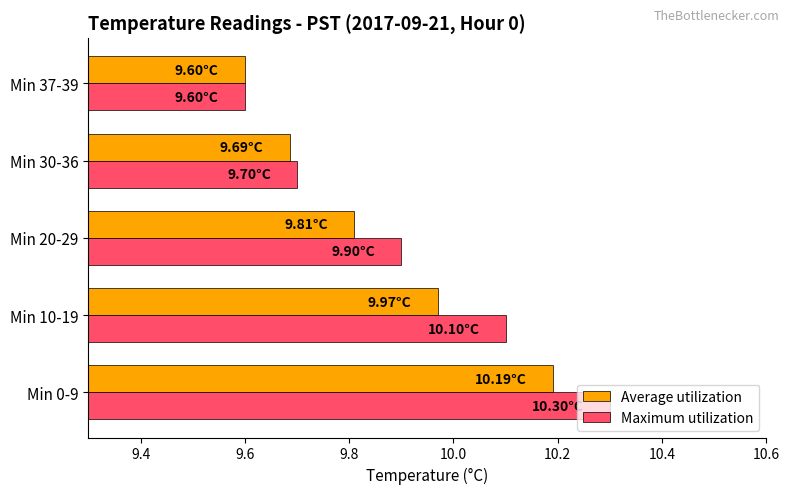

What is the sum of all Maximum utilization values?

49.6